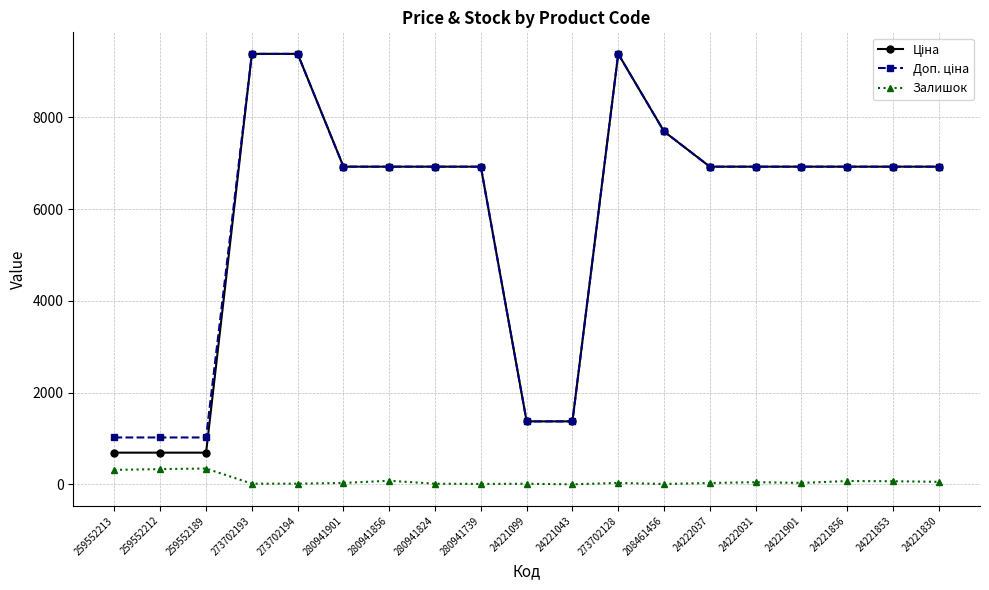

How many lines are shown in the chart?

3